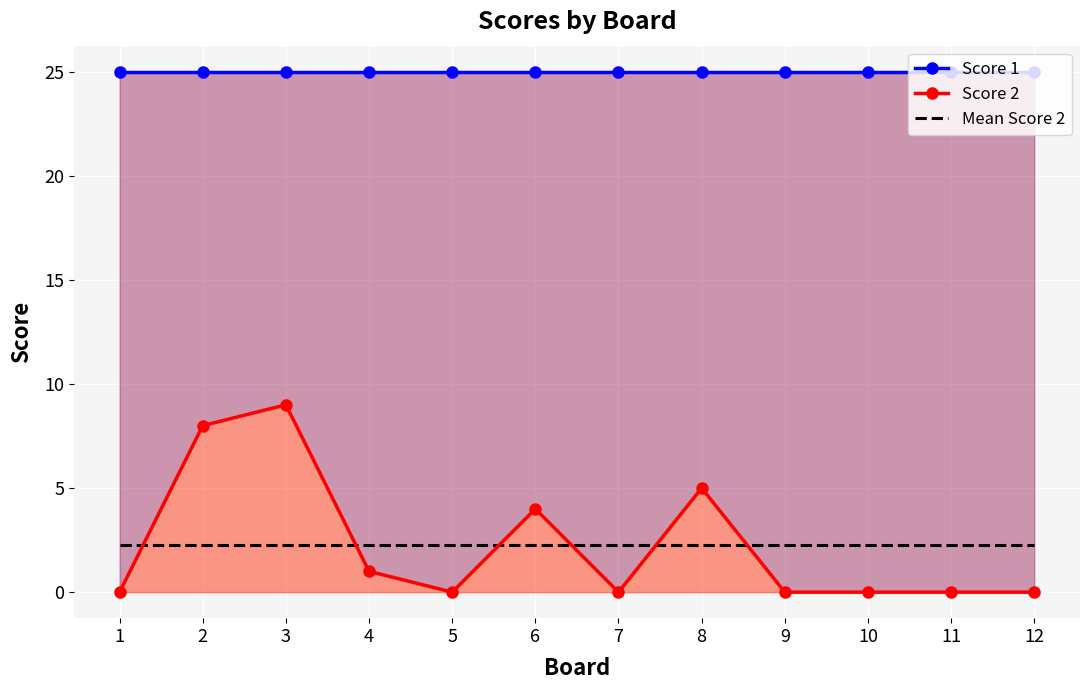

What are all the series names shown in the legend?

Score 1, Score 2, Mean Score 2